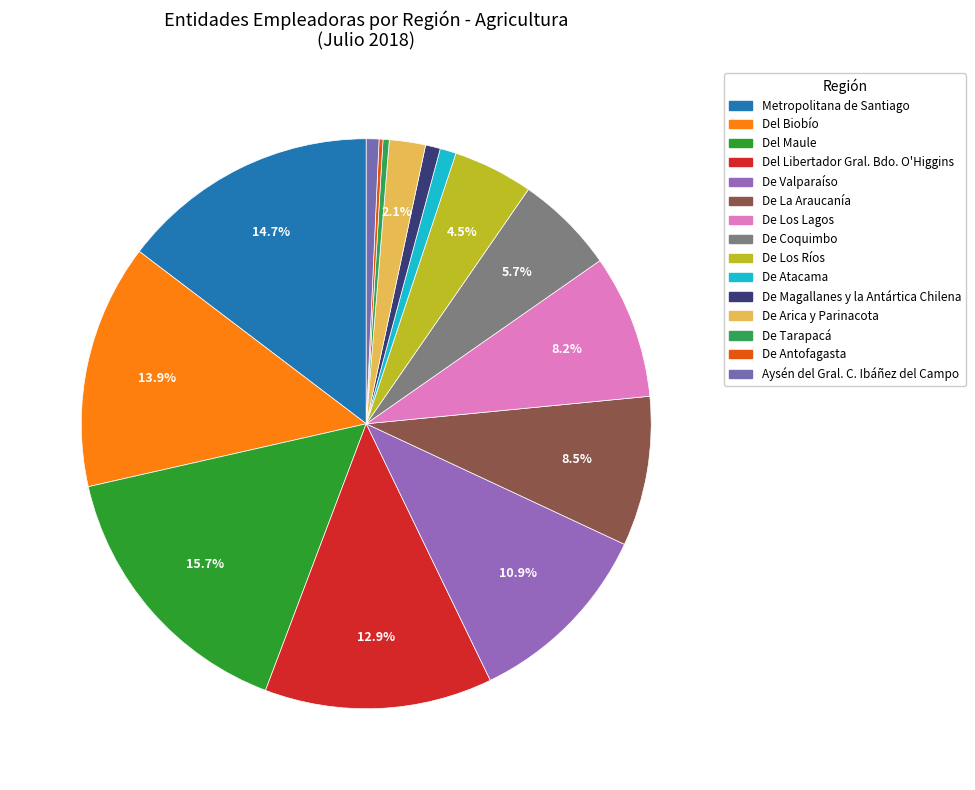

To the nearest percent, what is the average slice percentage?

7%